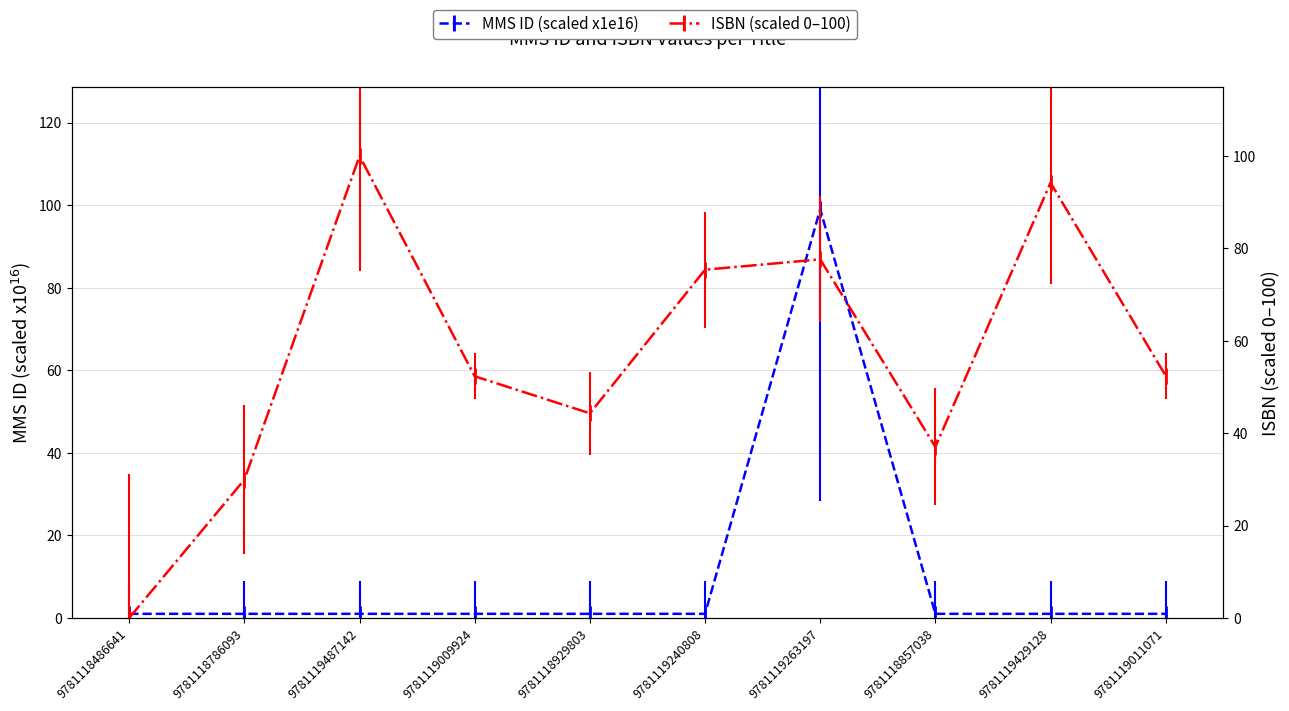

Which series has the largest range (max minus min)?

ISBN numeric (x1e9)